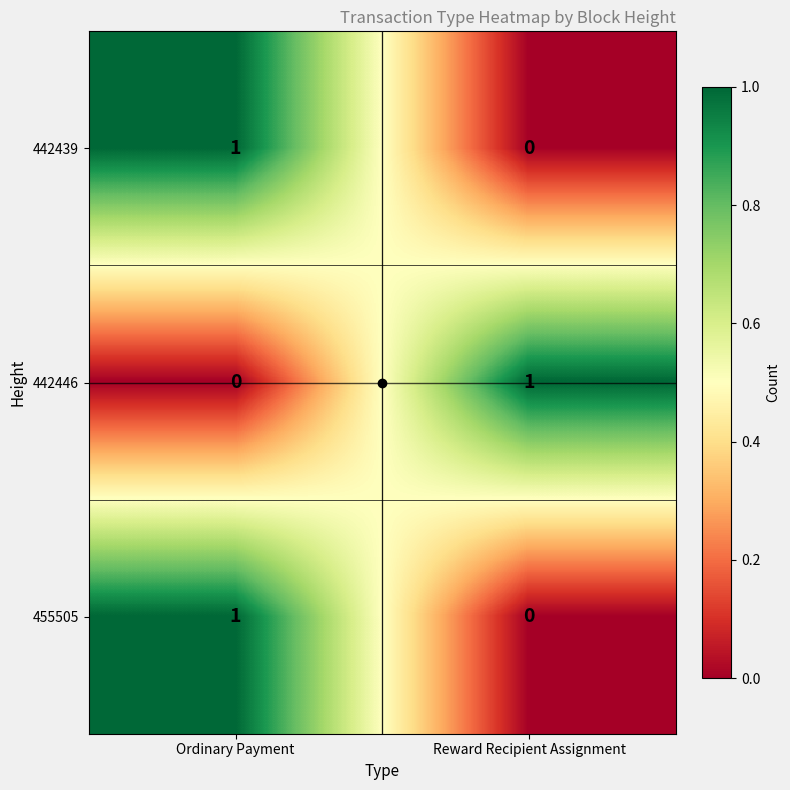

Is it true that 455505 equals 0 at Reward Recipient Assignment?

True